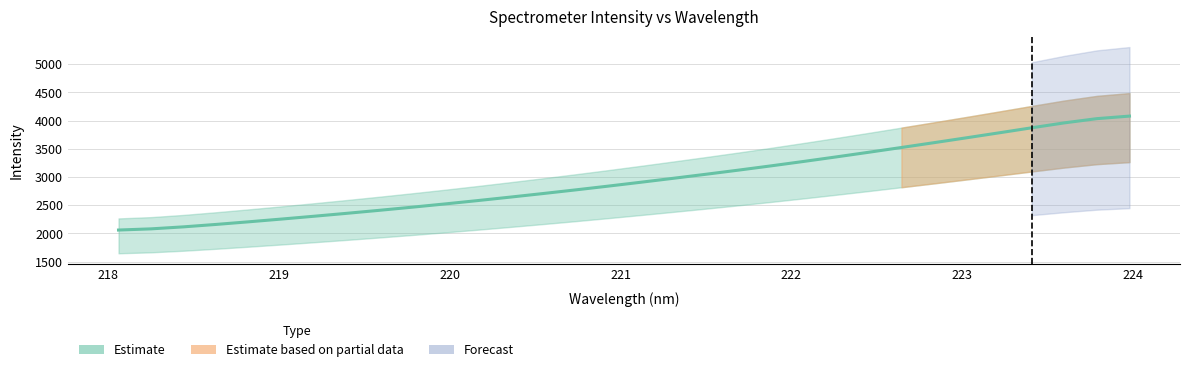

Reading right to left, transcribe all the data shown in this chart.

223.9802=4081.1	223.7895=4035.9	223.5987=3960.9	223.408=3873.8	223.2172=3784.5	223.0264=3696.4	222.8355=3609.7	222.6447=3524.2	222.4538=3440.0	222.263=3357.4	222.0721=3276.8	221.8812=3198.5	221.6902=3122.7	221.4993=3049.4	221.3083=2977.9	221.1174=2907.6	220.9264=2838.8	220.7354=2772.1	220.5444=2707.3	220.3533=2644.1	220.1623=2582.7	219.9712=2523.2	219.7801=2466.0	219.589=2410.8	219.3979=2357.5	219.2067=2305.7	219.0156=2255.6	218.8244=2207.1	218.6332=2160.6	218.442=2117.3	218.2508=2081.6	218.0596=2060.4